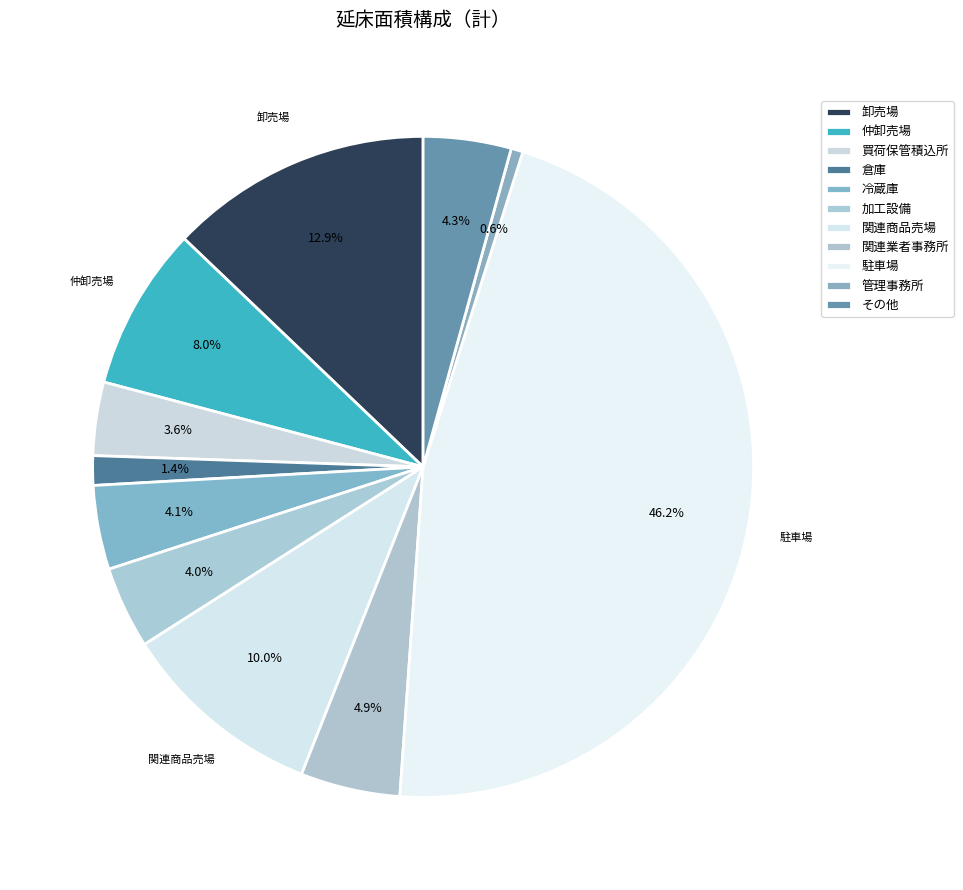

Count the number of slices in the pie.

11